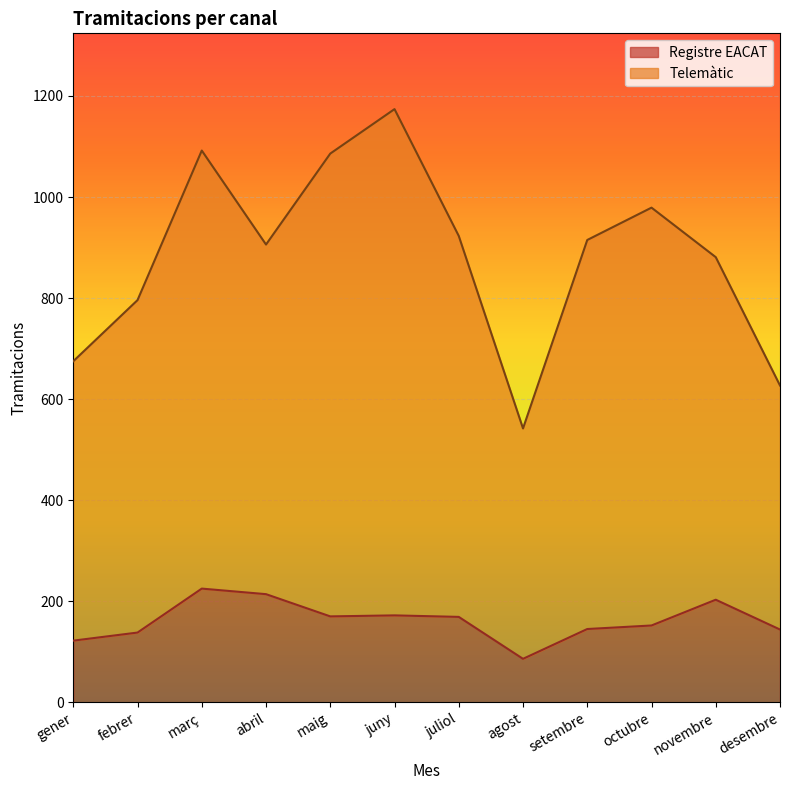

How many series are shown in this chart?

2